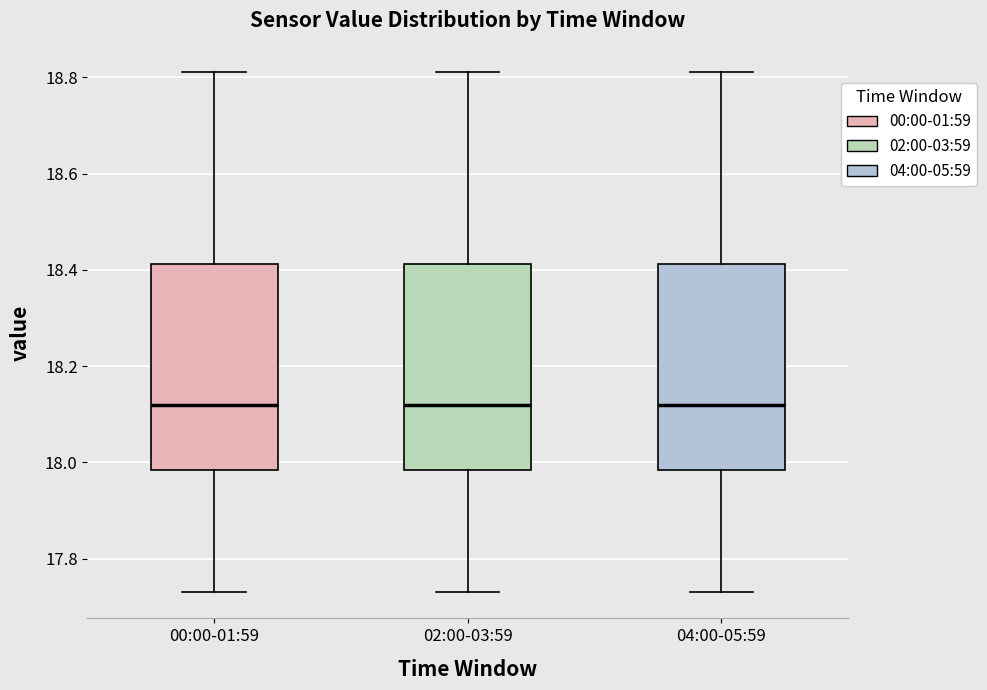

Reading left to right, transcribe this box plot: for each box, give where its median line is, the range the box spans, and where its two whiskers end, as read against the y-axis. The values are not printed on the chart, so give them approximately, as read against the axis.

00:00-01:59: median 18.12, box 17.98 to 18.42, whiskers 17.74 to 18.82
02:00-03:59: median 18.12, box 17.98 to 18.42, whiskers 17.74 to 18.82
04:00-05:59: median 18.12, box 17.98 to 18.42, whiskers 17.74 to 18.82